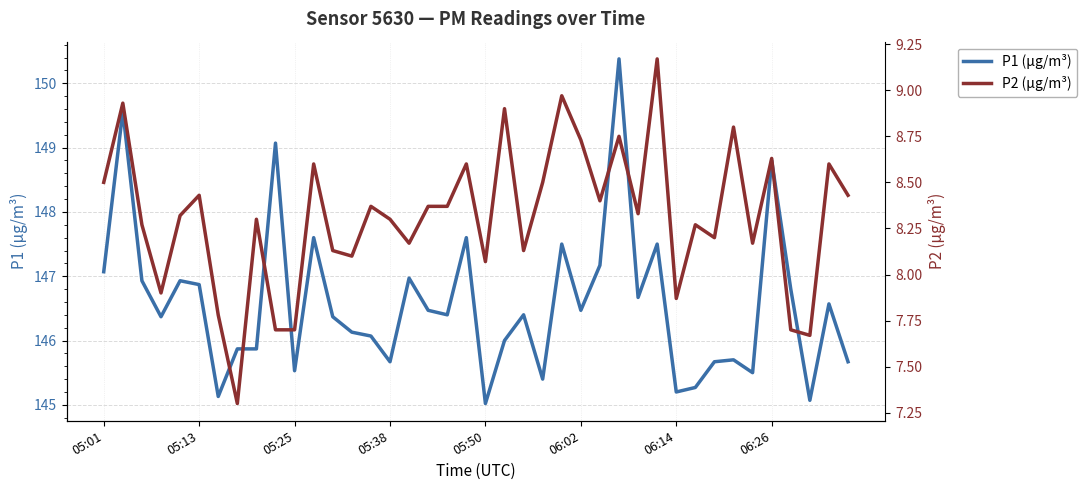

How many lines are shown in the chart?

2